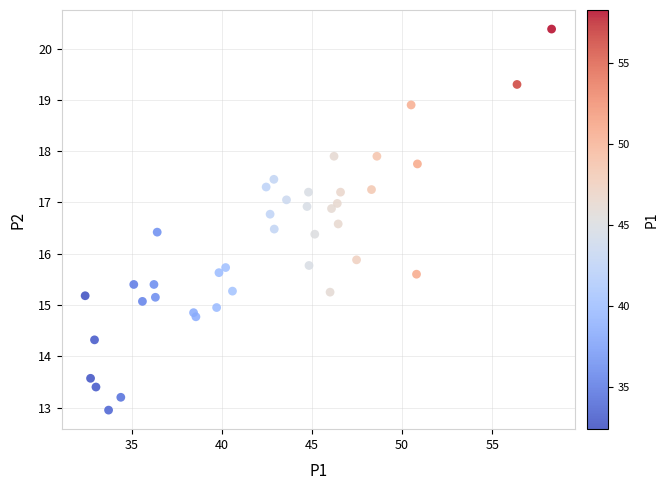

What Y value in the scatter plot is closest to 16?

15.9